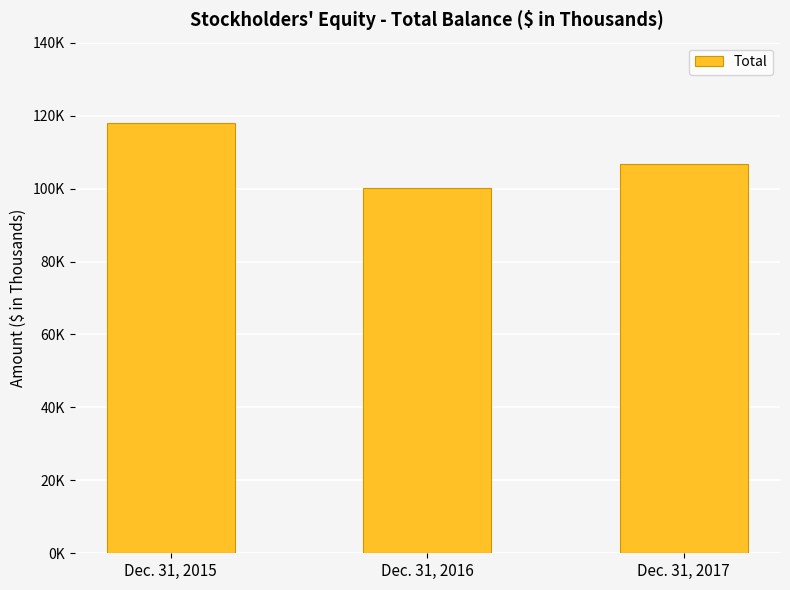

List the labels in order of value, smallest first.

Dec. 31, 2016, Dec. 31, 2017, Dec. 31, 2015